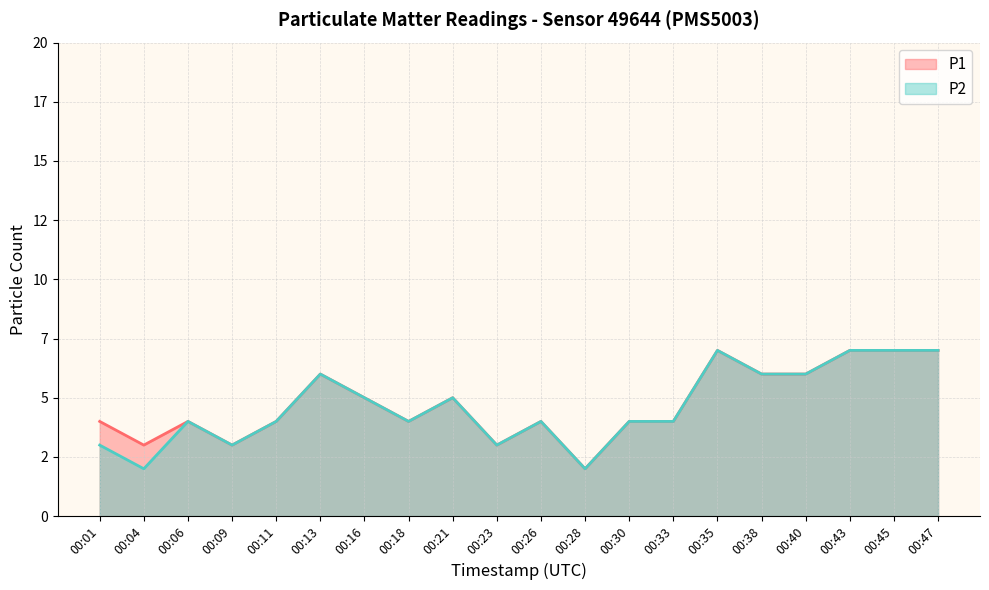

What is the difference between the P1 values at 00:30 and 00:35?

3